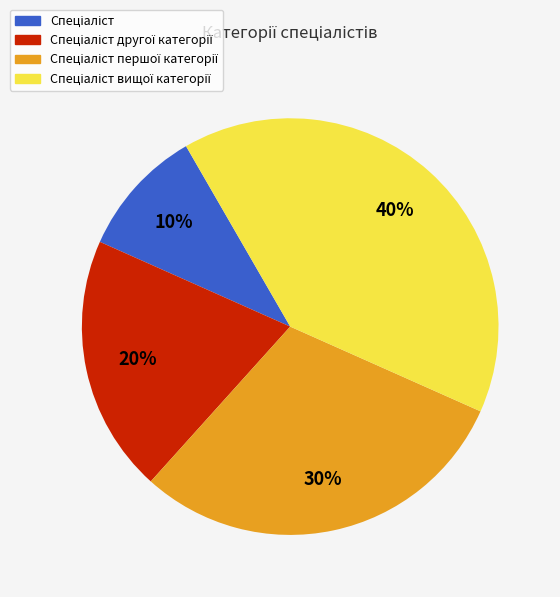

Is there any slice that represents more than half of the pie?

No